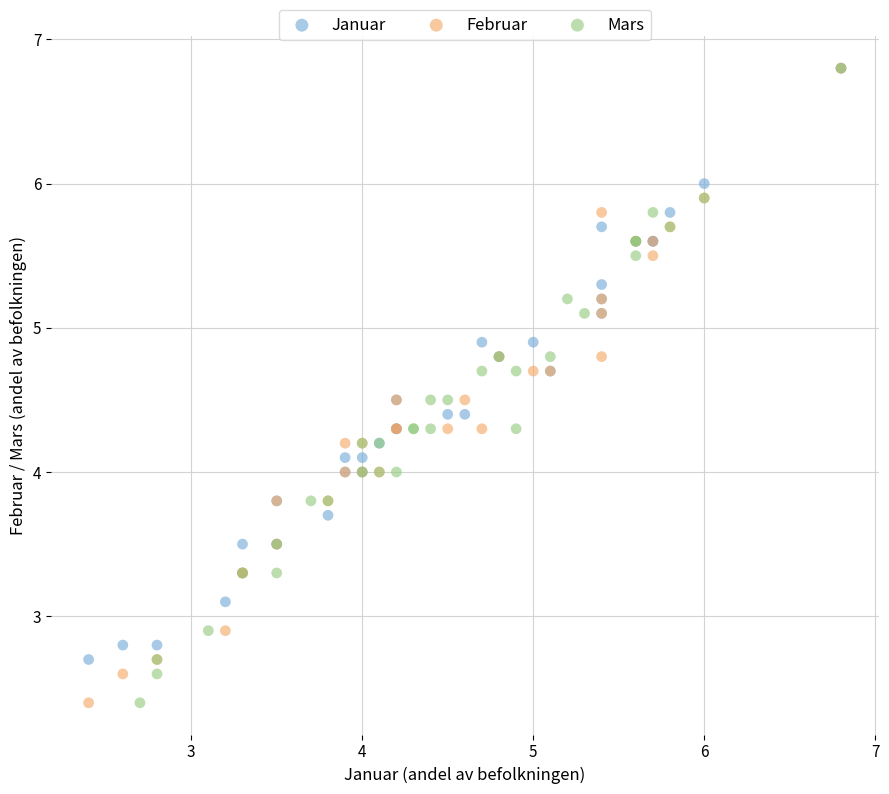

What are all the series names shown in the legend?

Januar, Februar, Mars